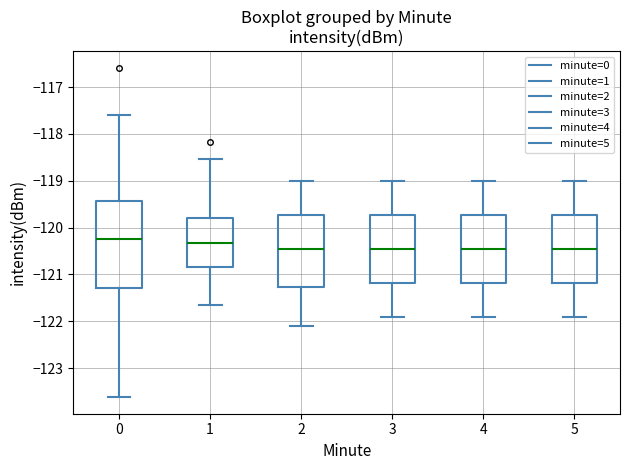

Reading left to right, transcribe this box plot: for each box, give where its median line is, the range the box spans, and where its two whiskers end, as read against the y-axis. The values are not printed on the chart, so give them approximately, as read against the axis.

0: median -120.2, box -121.3 to -119.4, whiskers -123.6 to -117.6
1: median -120.3, box -120.8 to -119.8, whiskers -121.7 to -118.5
2: median -120.4, box -121.3 to -119.7, whiskers -122.1 to -119.0
3: median -120.4, box -121.2 to -119.7, whiskers -121.9 to -119.0
4: median -120.4, box -121.2 to -119.7, whiskers -121.9 to -119.0
5: median -120.4, box -121.2 to -119.7, whiskers -121.9 to -119.0